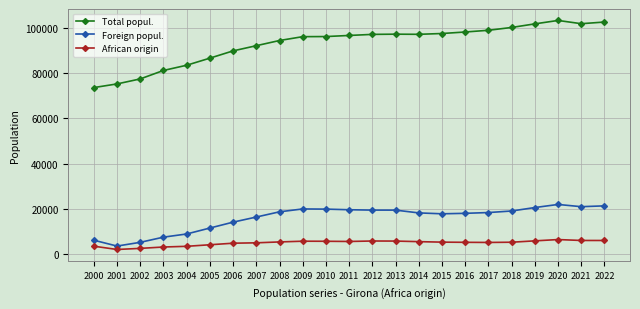

What is the lowest value of the Total popul. series?

73637